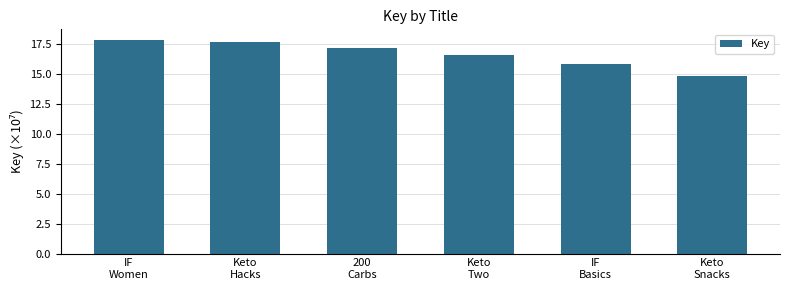

What is the sum of the values at Keto
Snacks and 200
Carbs?

32.0